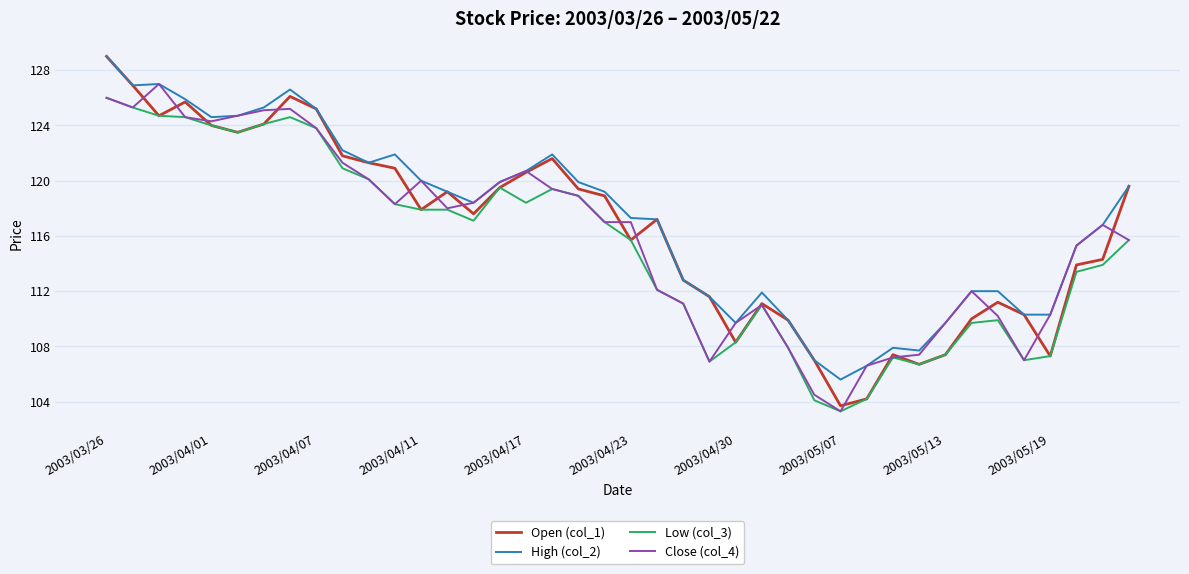

What is the maximum value shown in the chart?

129.0